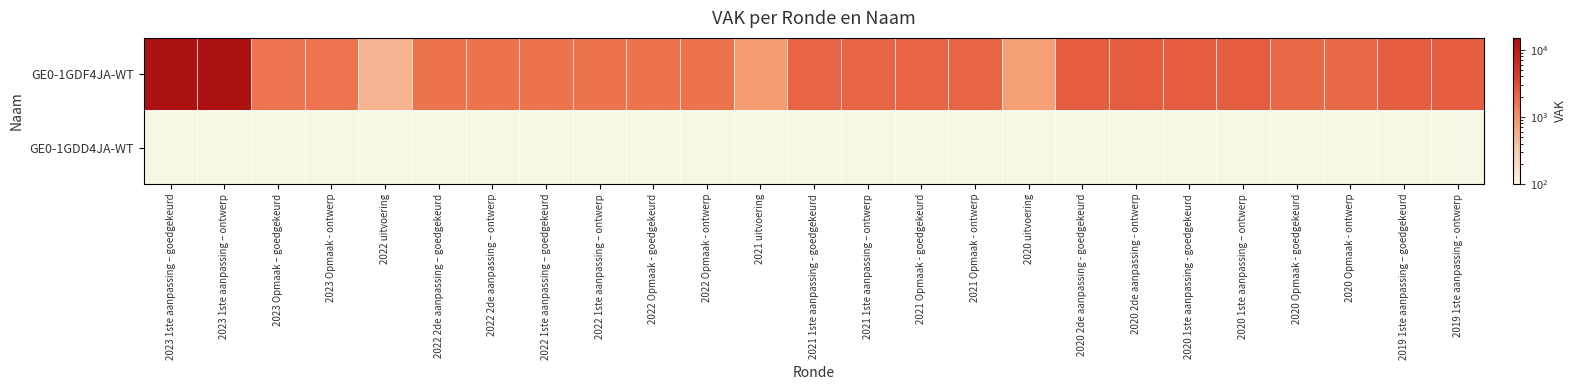

Is it true that GE0-1GDF4JA-WT equals 2376.0 at 2019 1ste aanpassing - ontwerp?

True